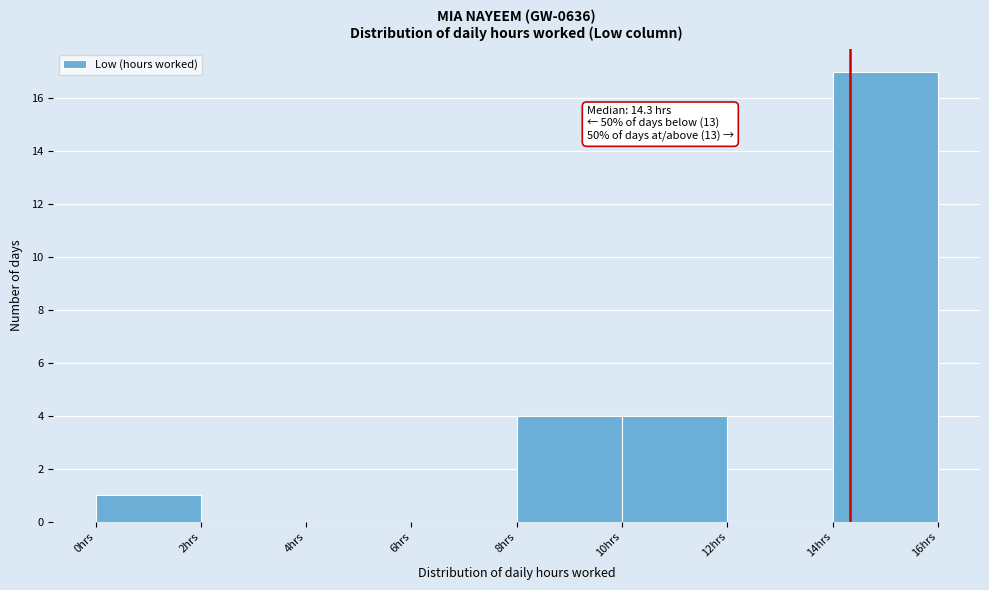

Which range on the x-axis has the tallest bar?

14 to 16